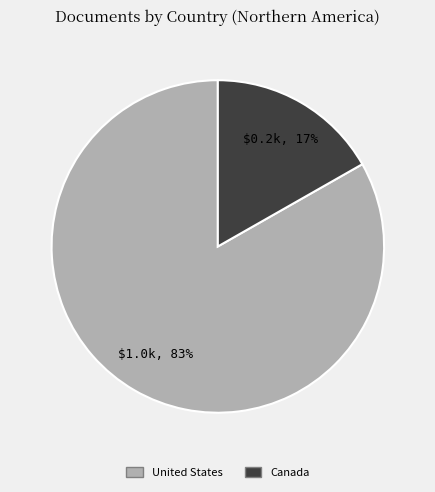

To the nearest percent, what portion does Canada represent?

17%